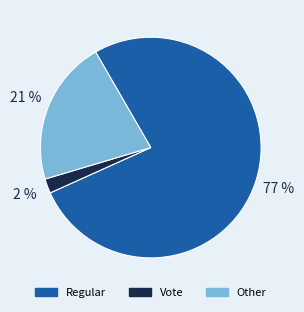

Is there a majority slice in this chart?

Yes